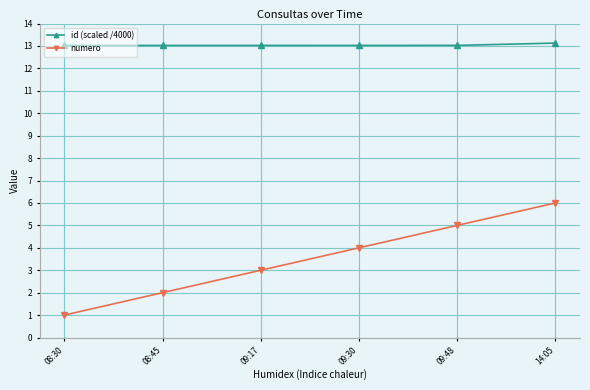

What are all the series names shown in the legend?

id (scaled /4000), numero